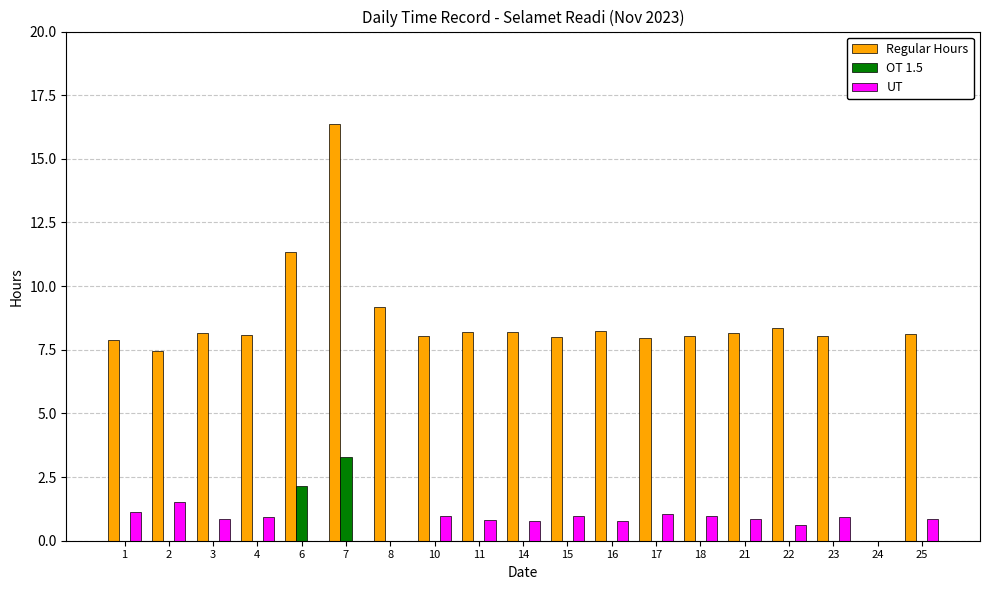

What are all the series names shown in the legend?

Regular Hours, OT 1.5, UT